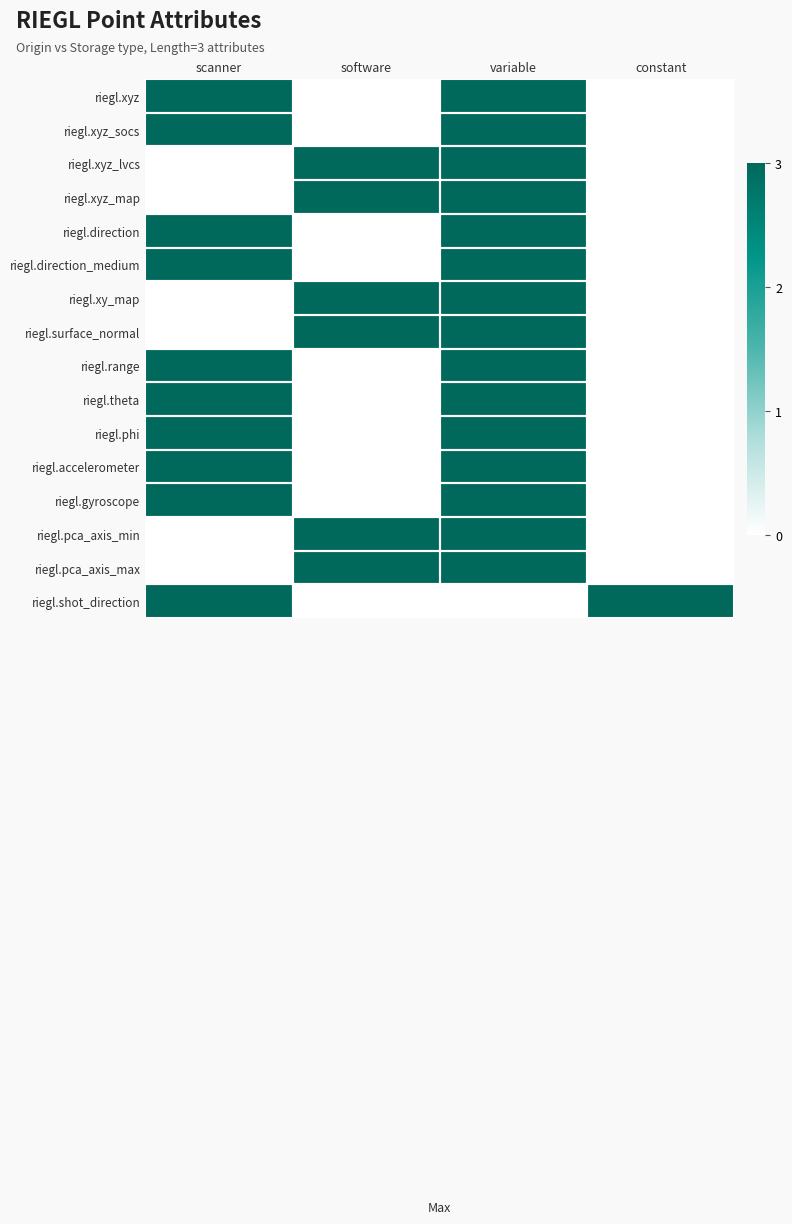

Which series has the largest range (max minus min)?

riegl.xyz